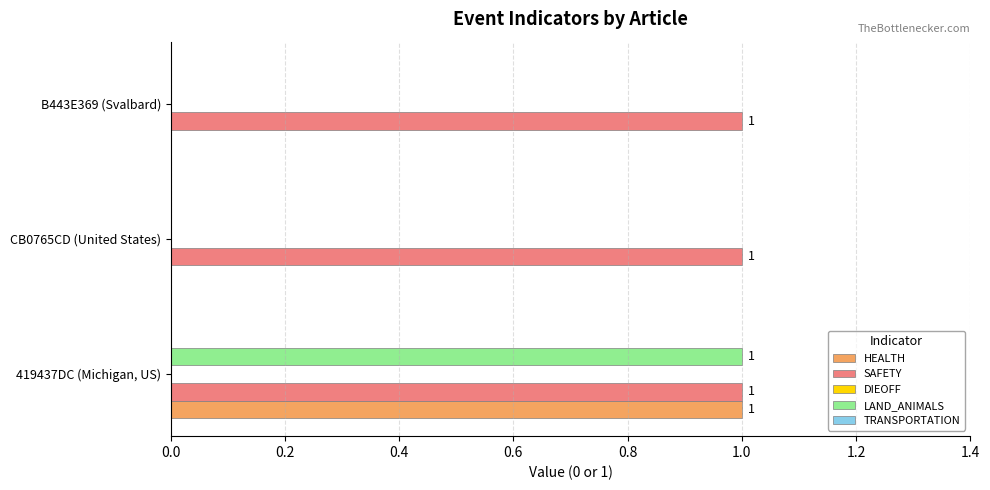

What is the sum of all SAFETY values?

3